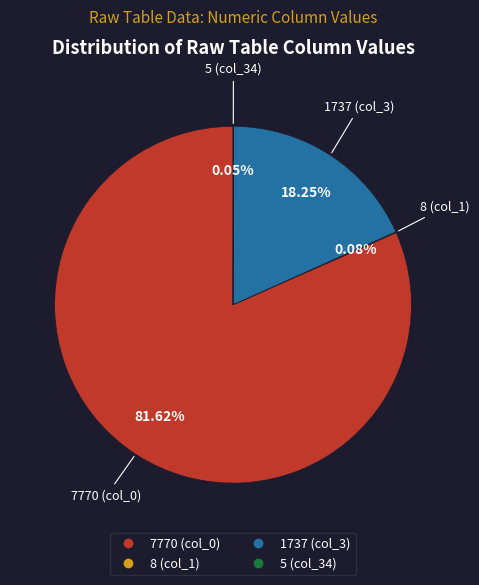

Is there any slice that represents more than half of the pie?

Yes